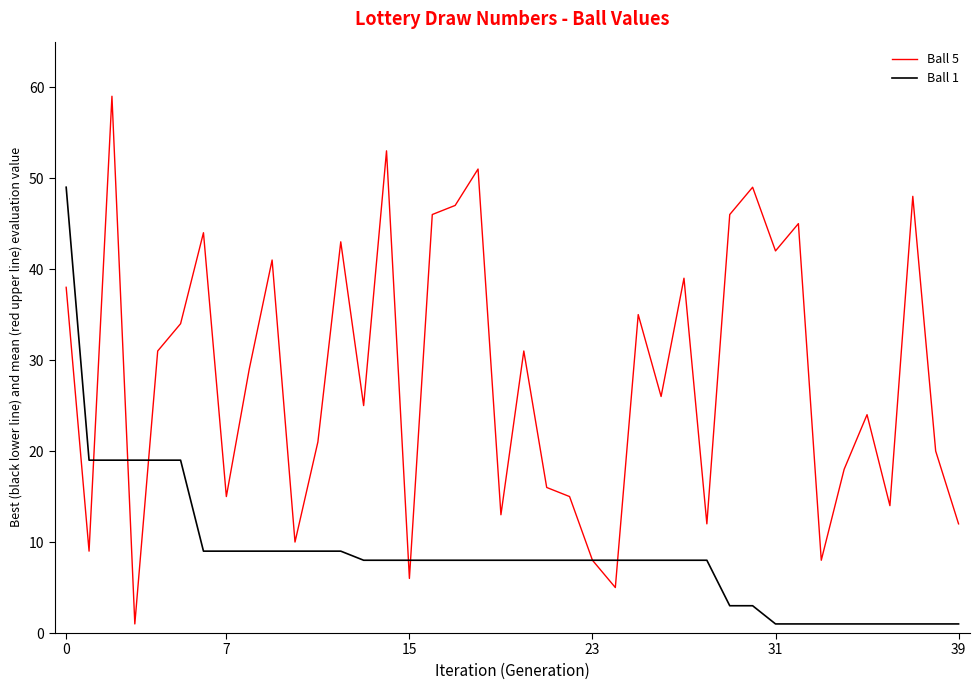

List the series in order of their peak value, highest first.

Ball 5, Ball 1